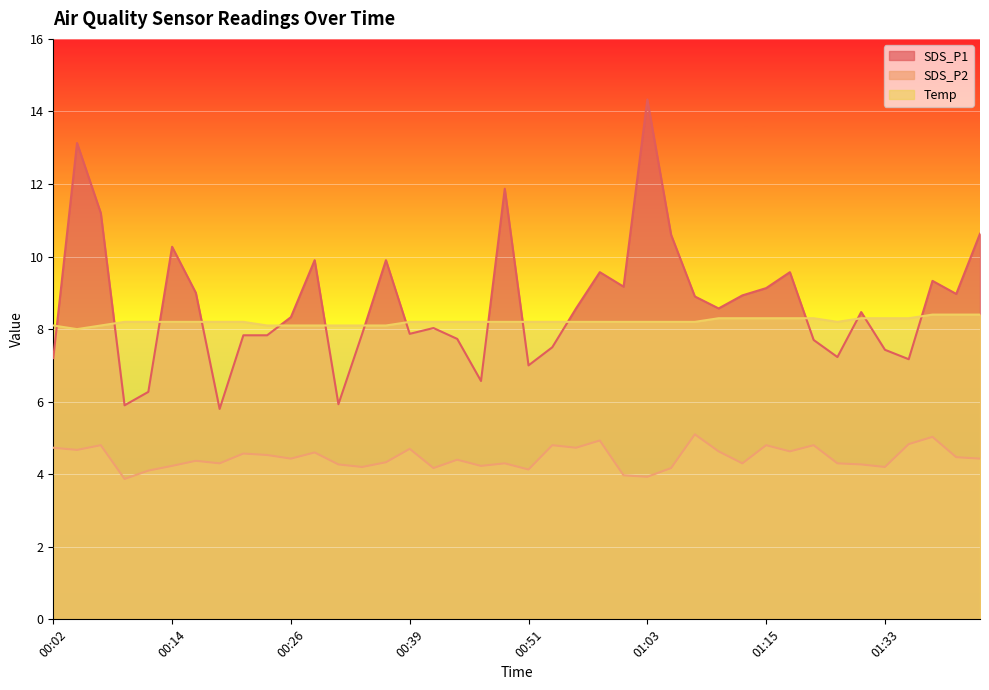

What is the approximate value of SDS_P2 at 01:38?

5.0